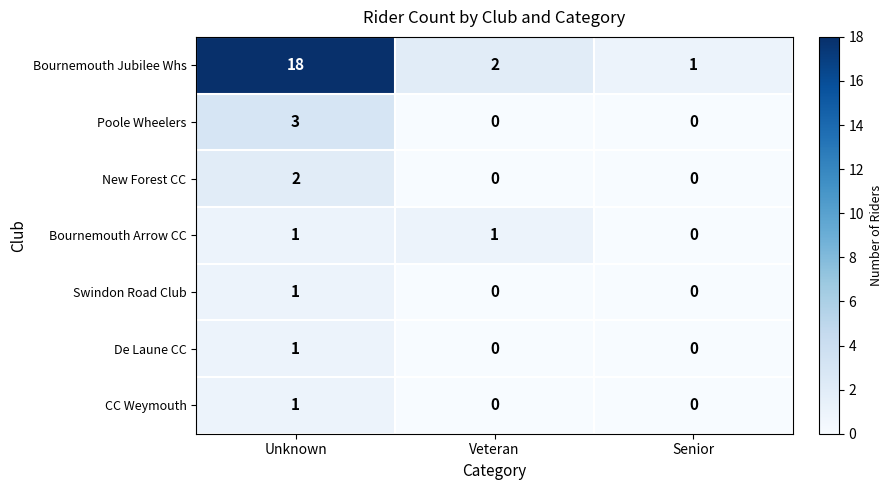

How many categories are shown in the chart?

3